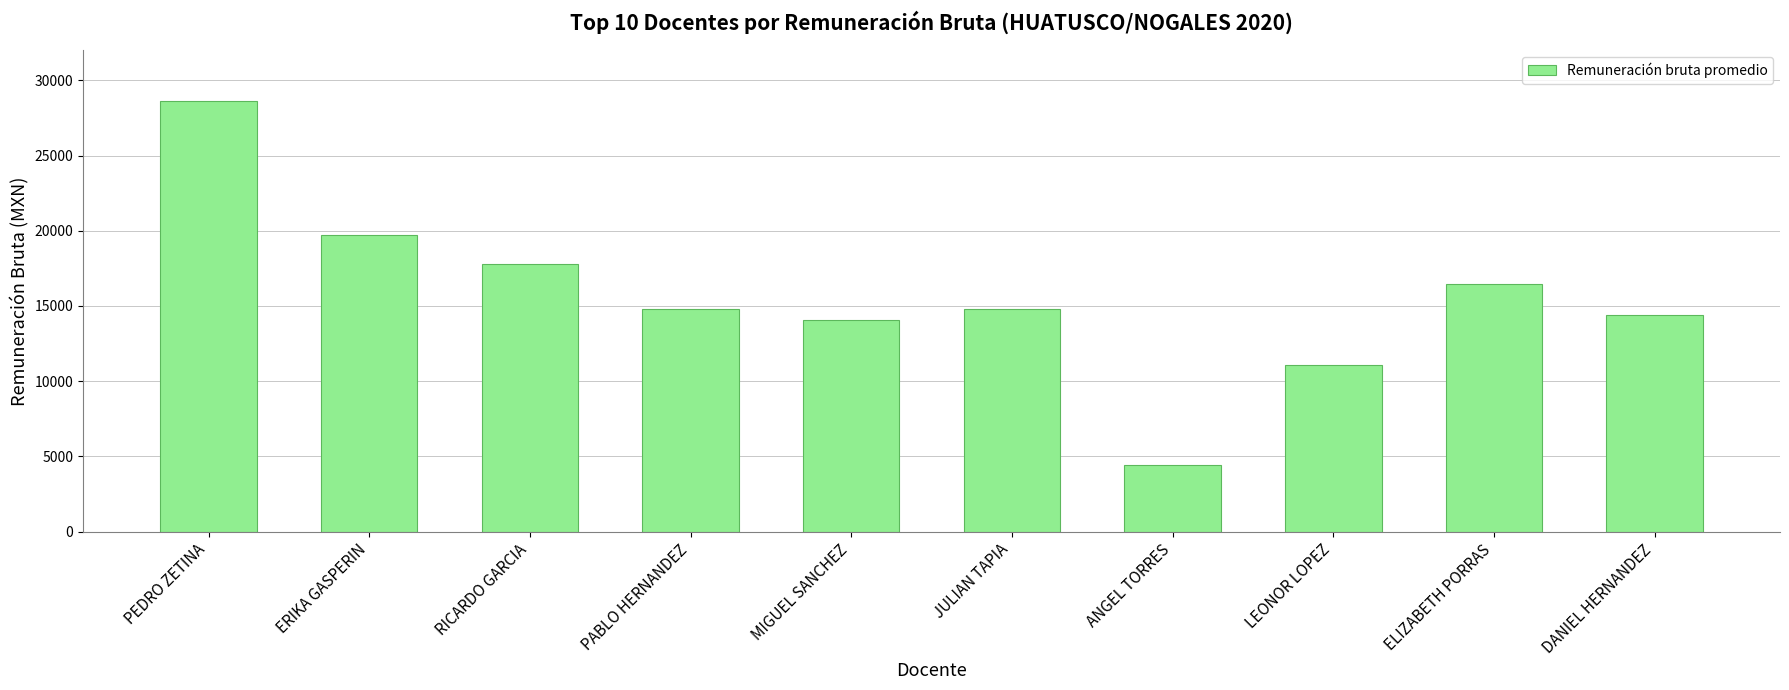

Which category has the lowest value across all series?

ANGEL TORRES